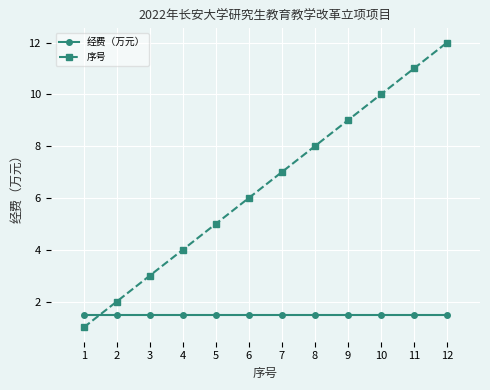

The 经费（万元） series shows 0.3 at 9. True or false?

False